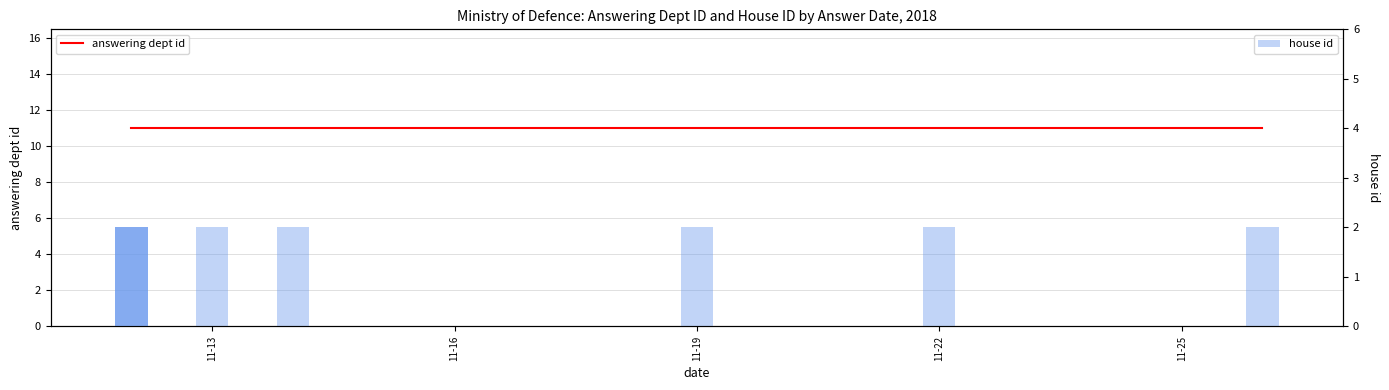

Rank the series at 11-13 from highest to lowest value.

answering dept id, house id